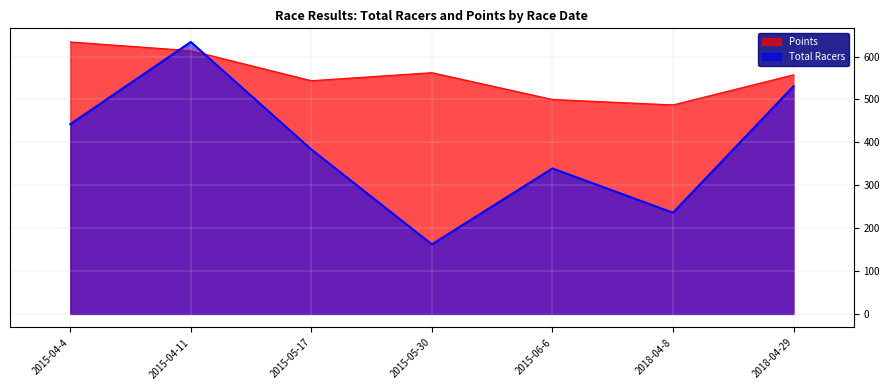

Which series changed the most between 2015-04-11 and 2018-04-29?

Total Racers